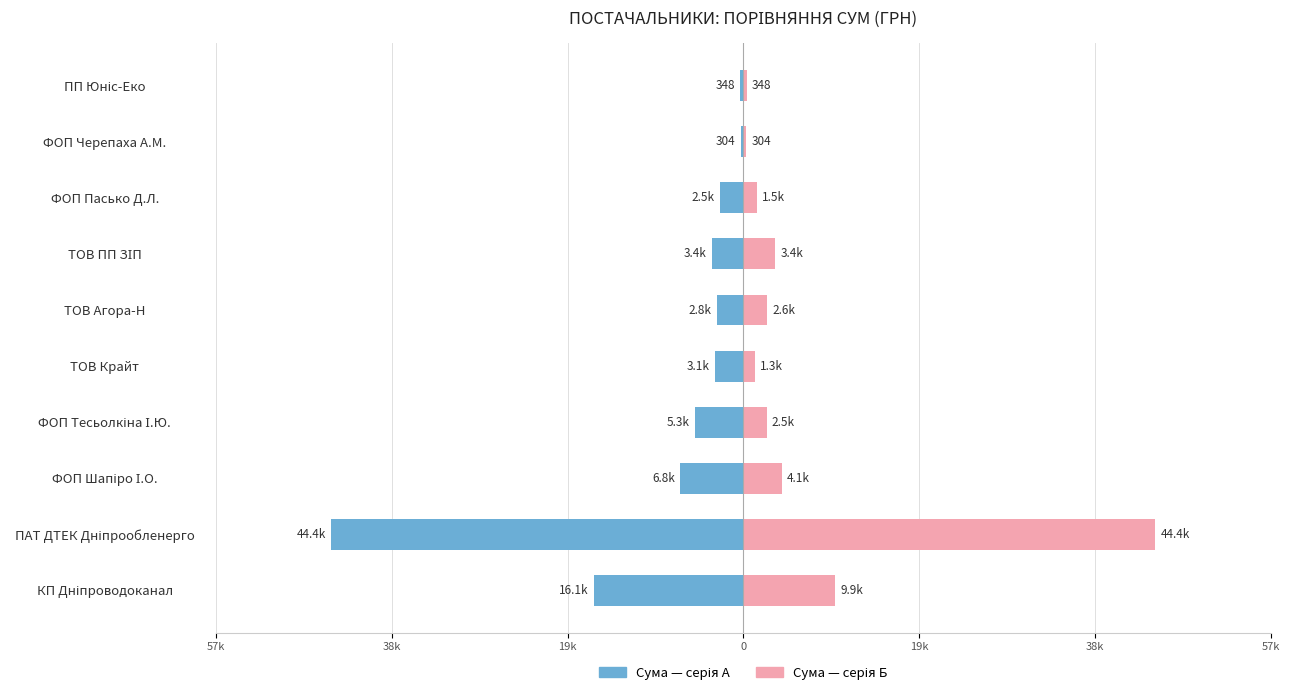

Rank the series by their average value, from highest to lowest.

Сума (грн) — право, Сума (грн) — ліво